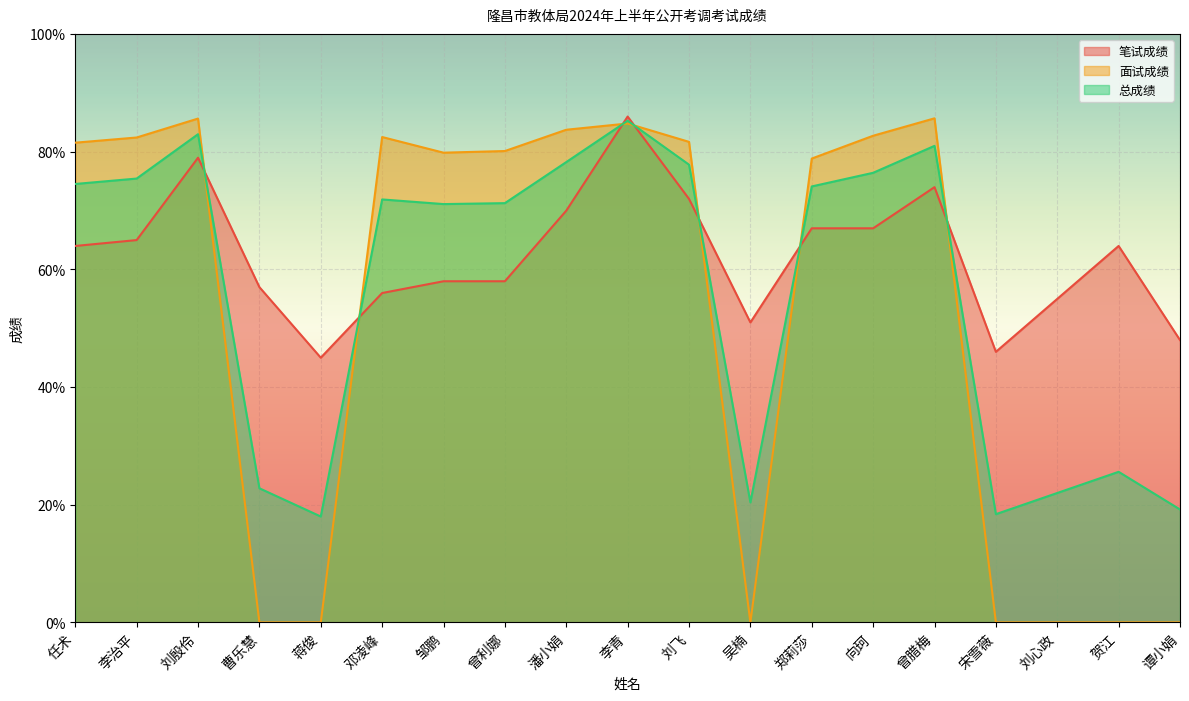

At 曹乐慧, list the series in order from smallest to largest.

面试成绩, 总成绩, 笔试成绩